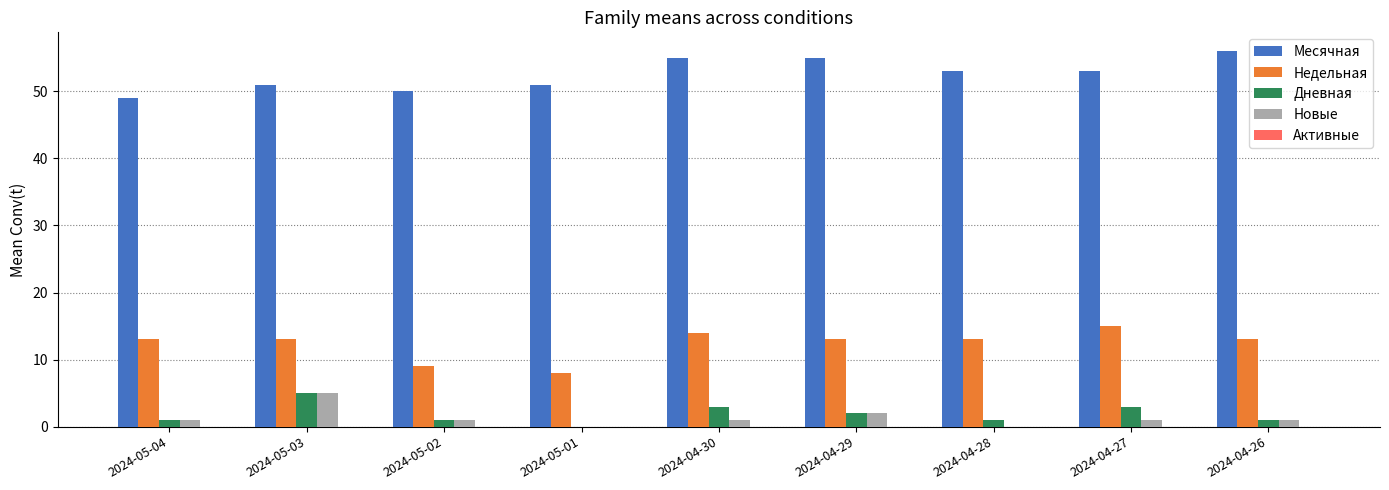

Is the value of Новые at 2024-05-04 greater than the value of Месячная at 2024-04-30?

No